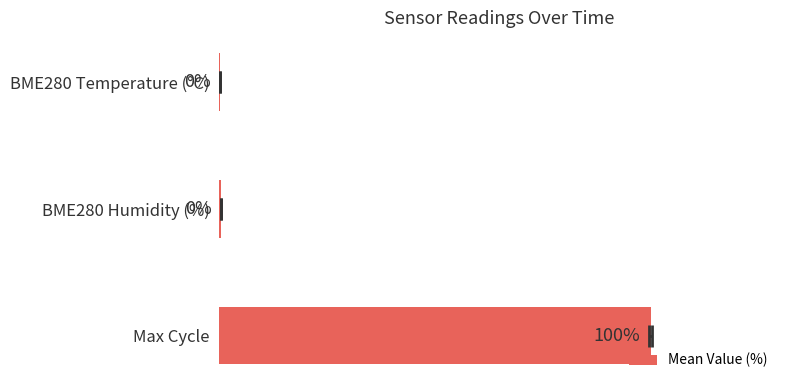

Does the chart contain stacked bars?

No